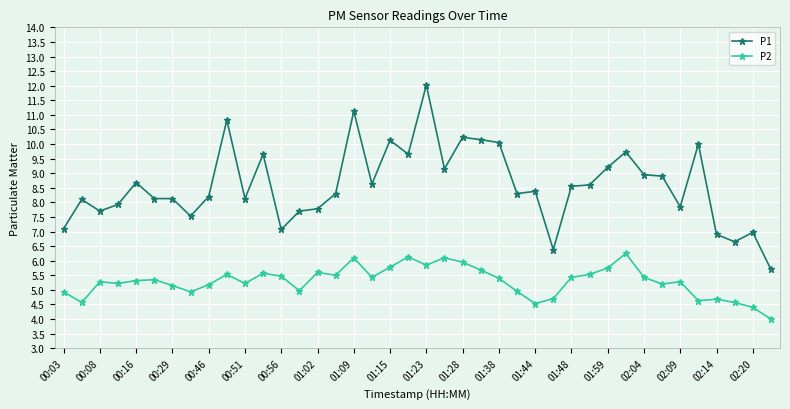

What is the sum of all P2 values?

211.5